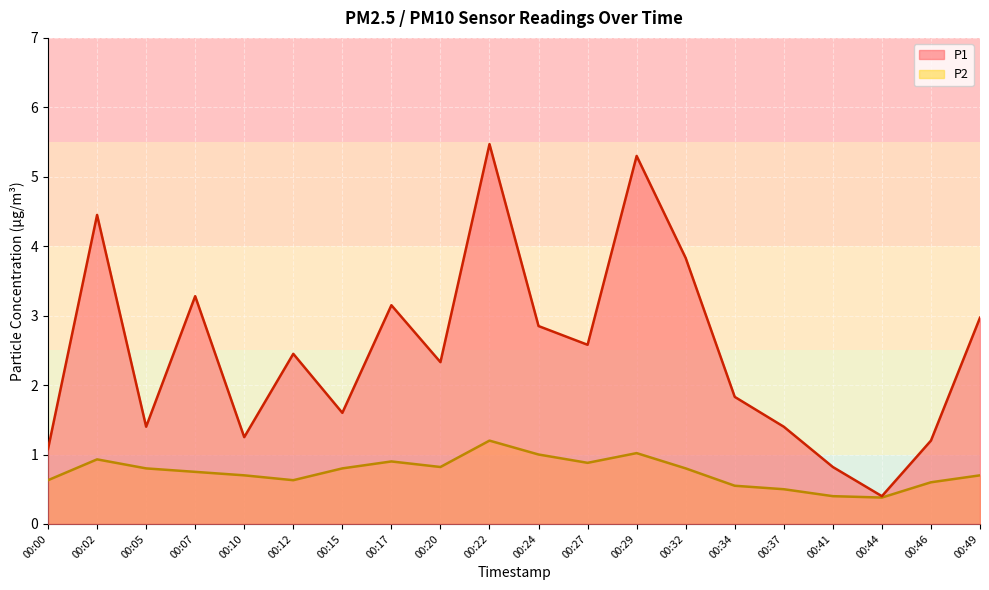

What is the average value of the P1 series?

2.5